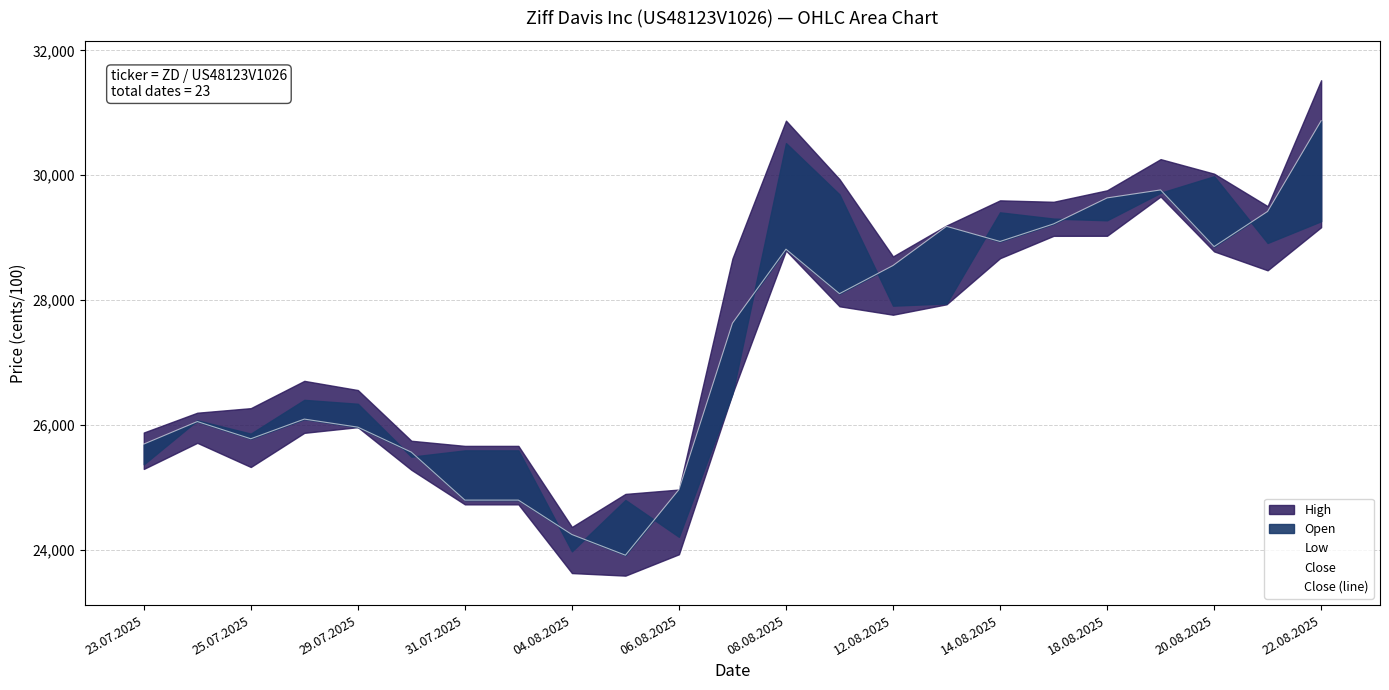

What is the difference between the values at 25.07.2025 and 17?

3164